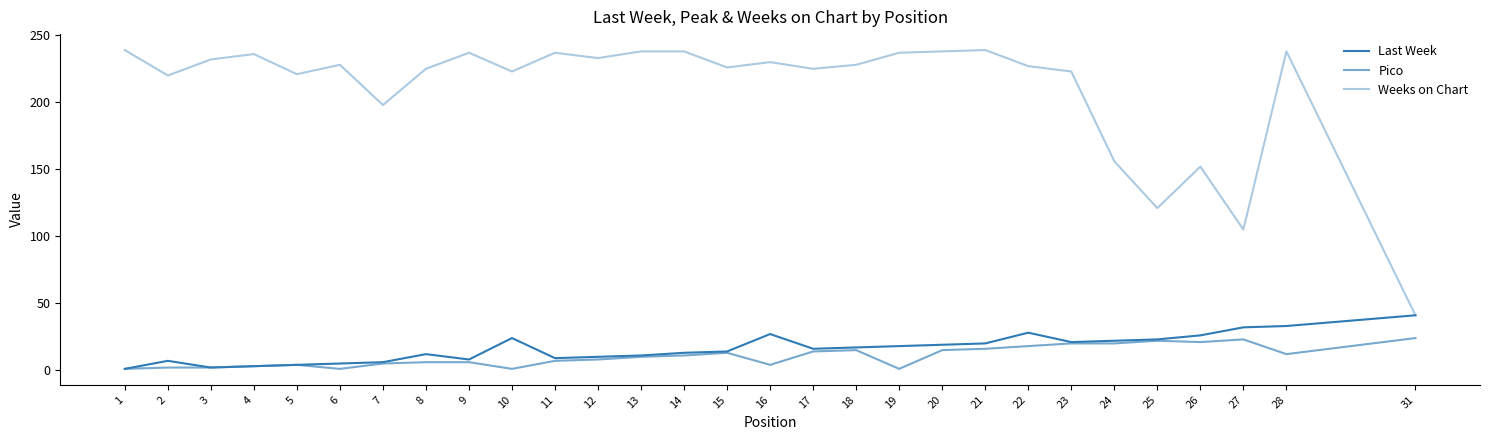

What is the average value of the Last Week series?

16